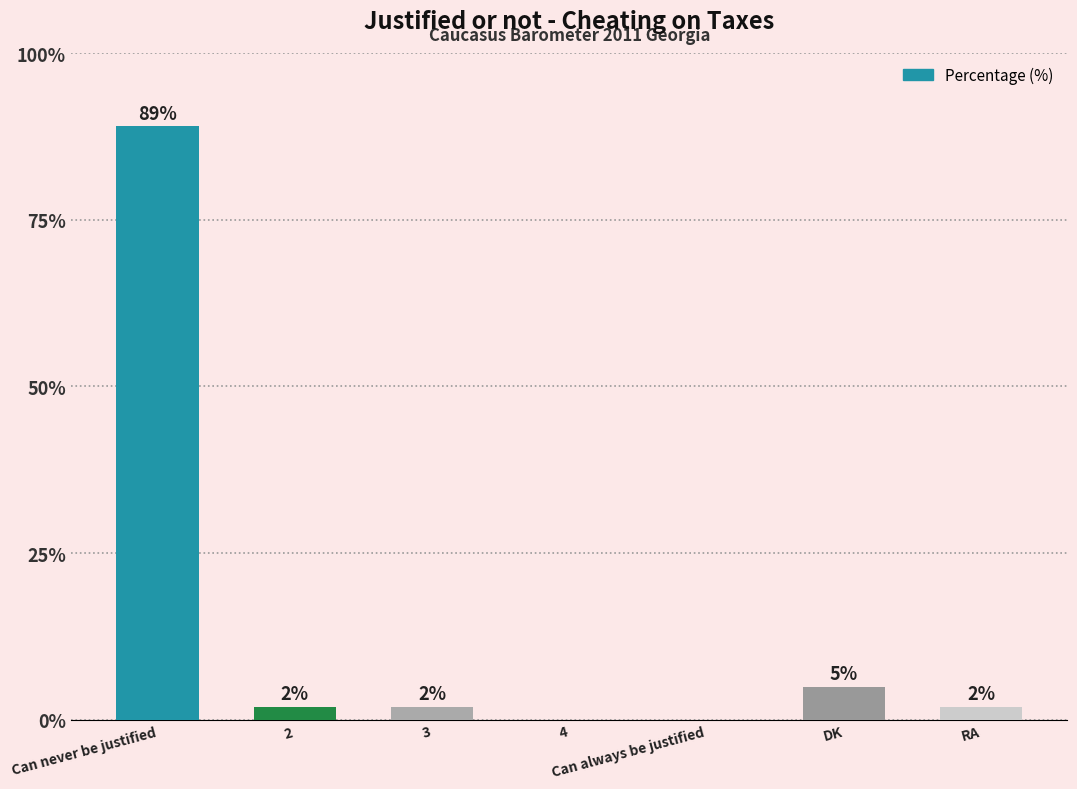

How many positive values are there?

5